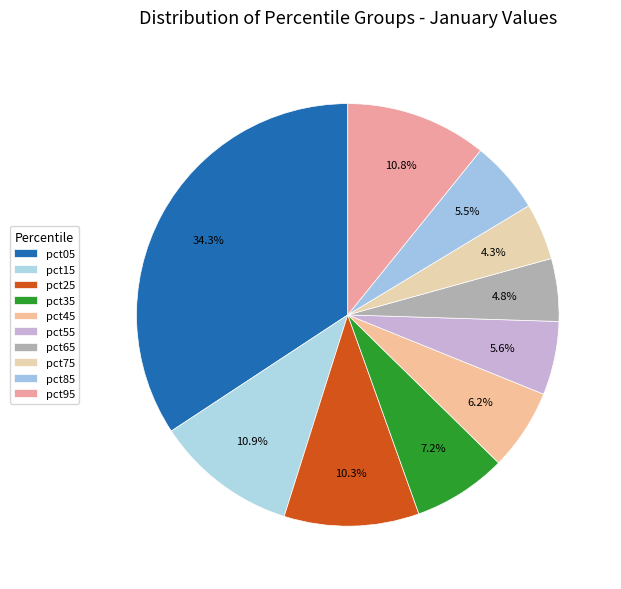

To the nearest percent, what portion does pct65 represent?

5%